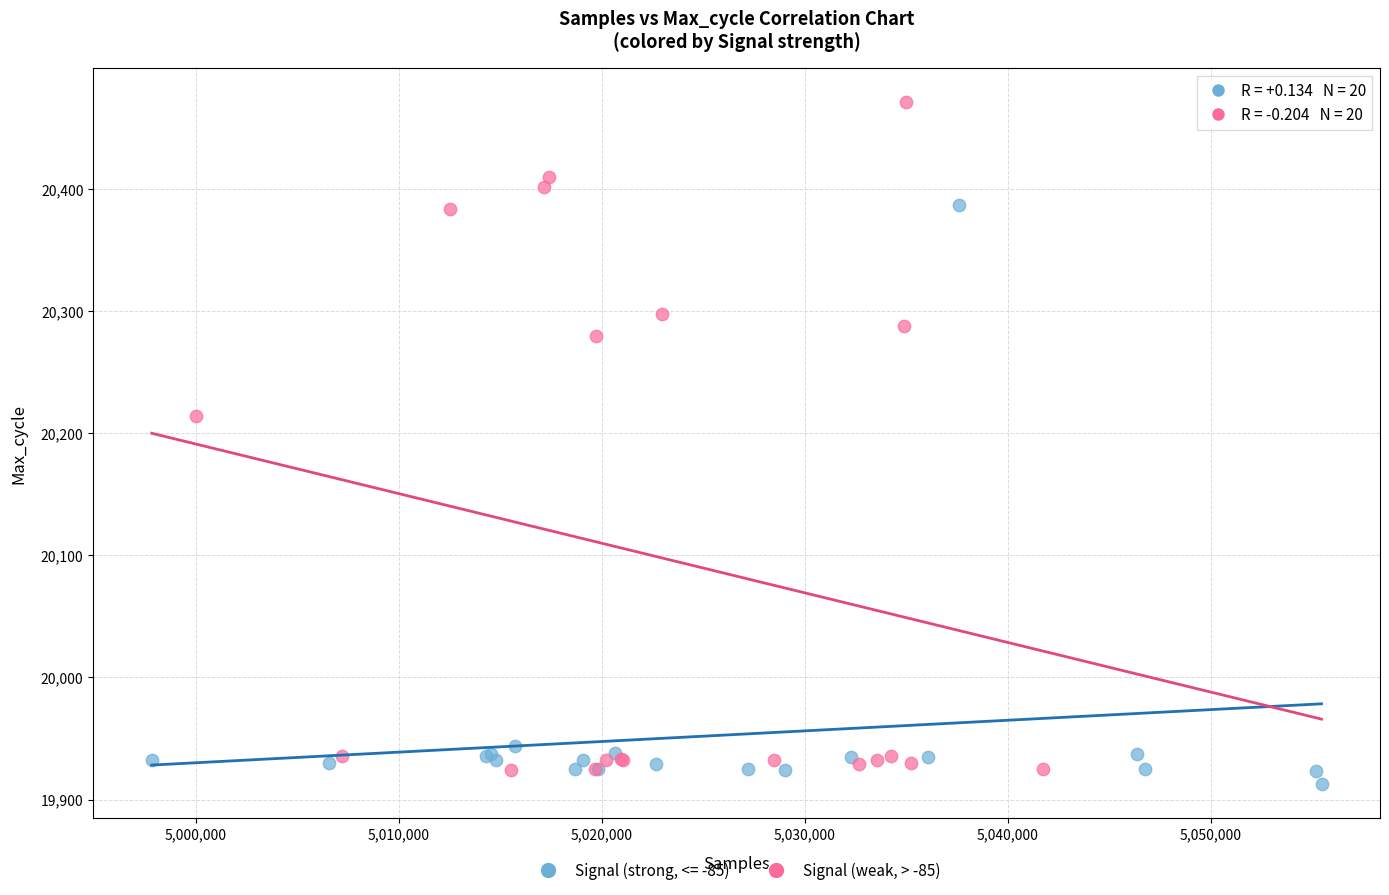

Which series contains the highest Y value?

Signal (weak, > -85)